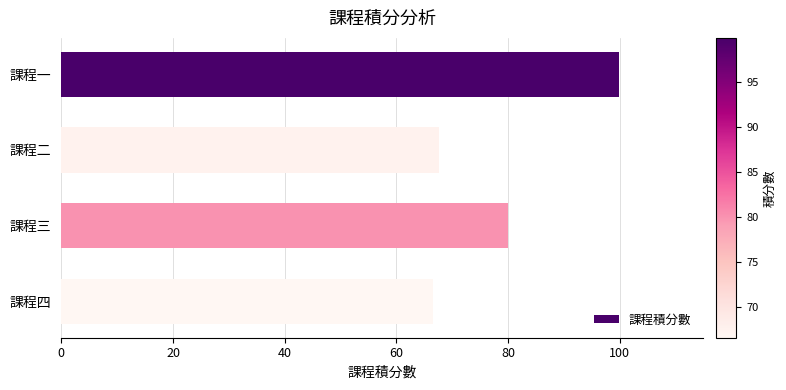

Which category has the lowest value across all series?

課程四